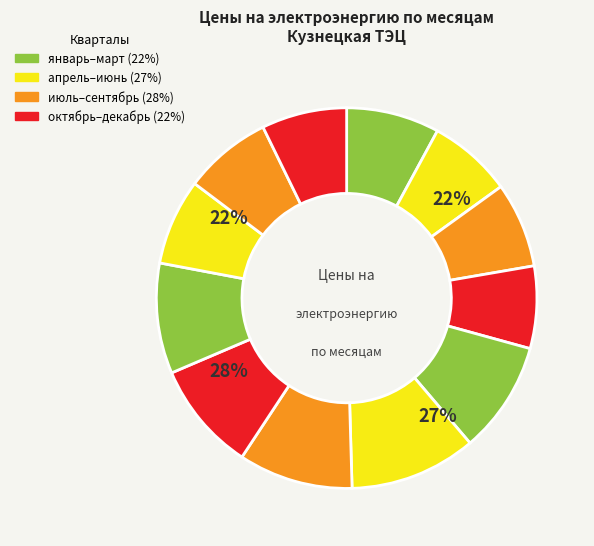

Does февраль account for over 50% of the chart?

No